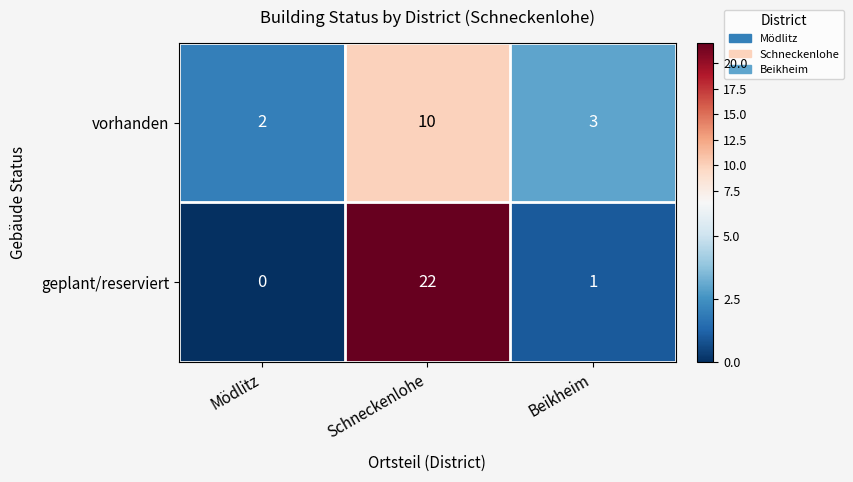

Which series has the largest range (max minus min)?

geplant/reserviert